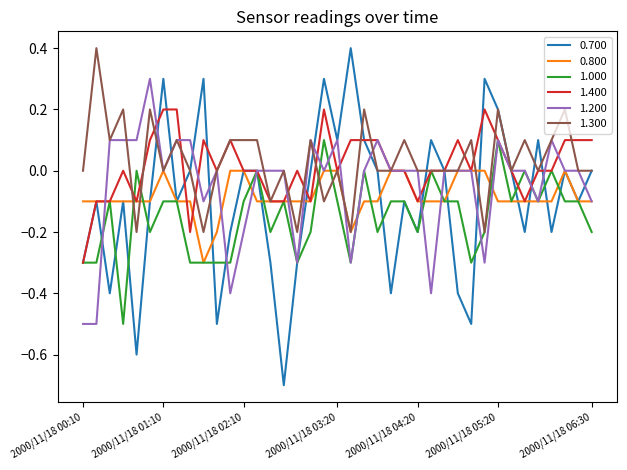

What is the lowest value of the 0.800 series?

-0.3